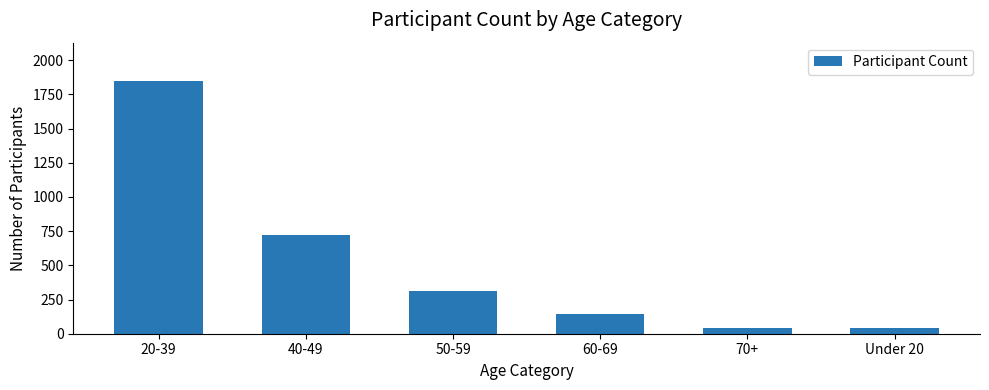

What is the average value?

518